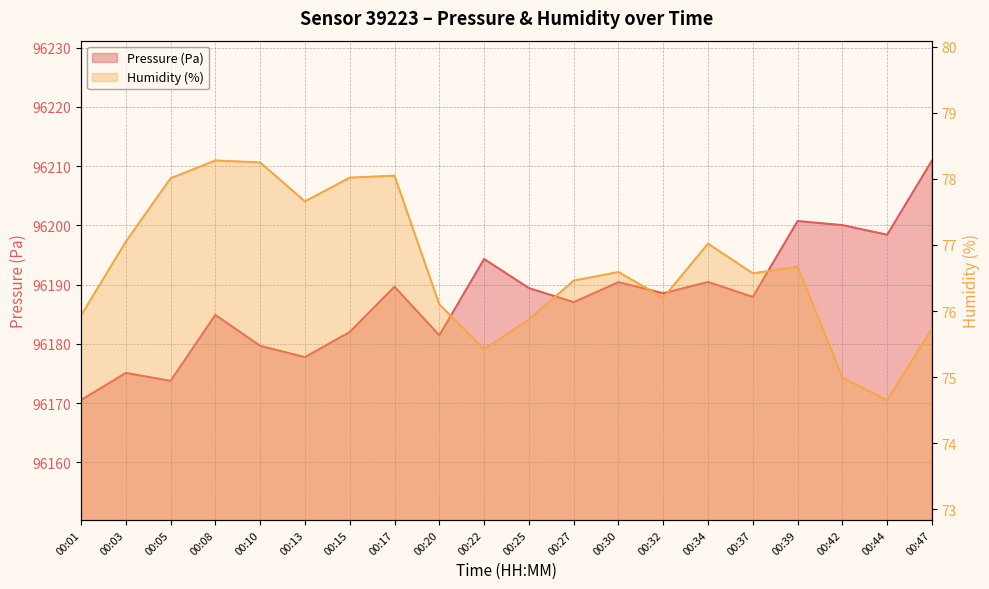

The value of Pressure (Pa) at 00:39 is 168790.2. True or false?

False